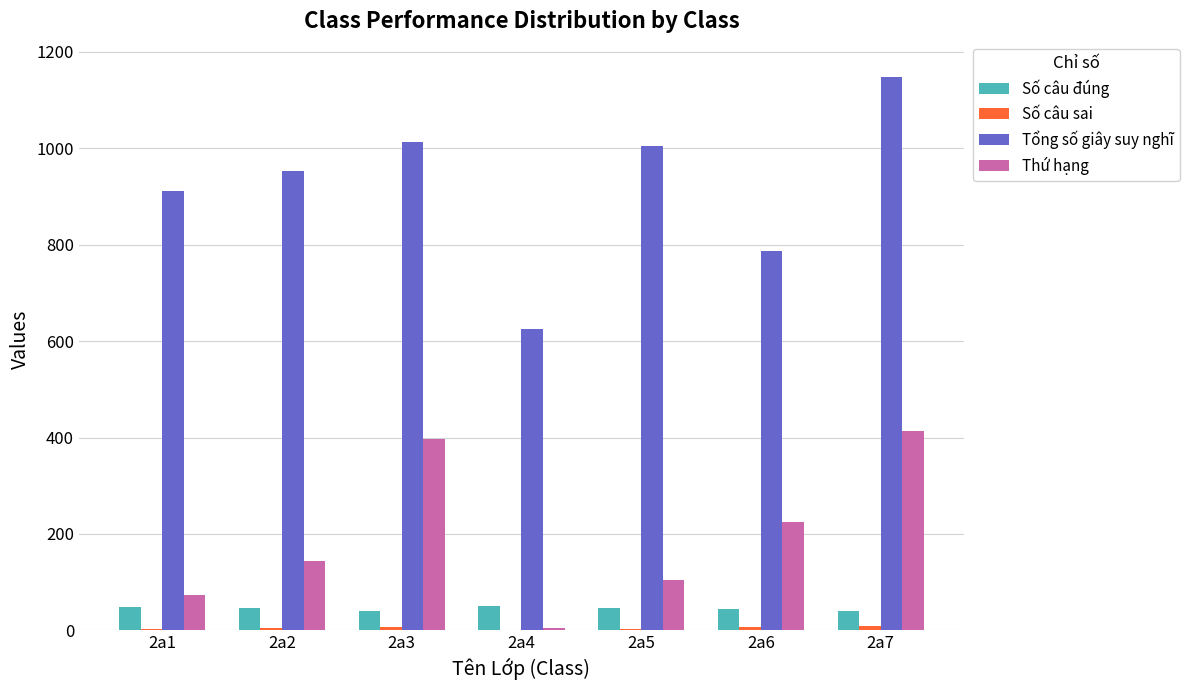

Between 2a4 and 2a5, which series saw the biggest shift?

Tổng số giây suy nghĩ